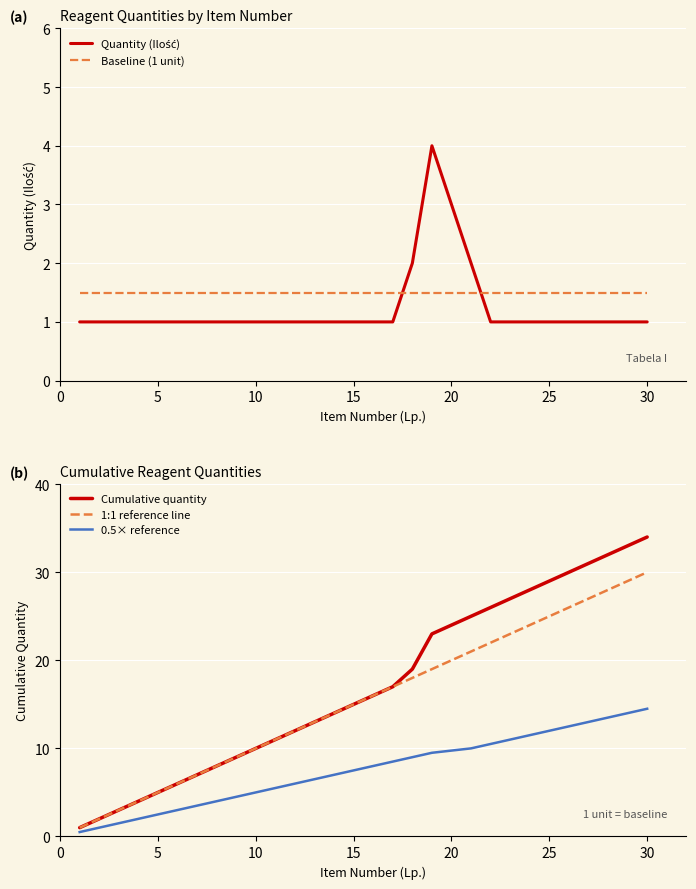

True or false: Cumulative quantity has a value of 48.8 at 30.

False